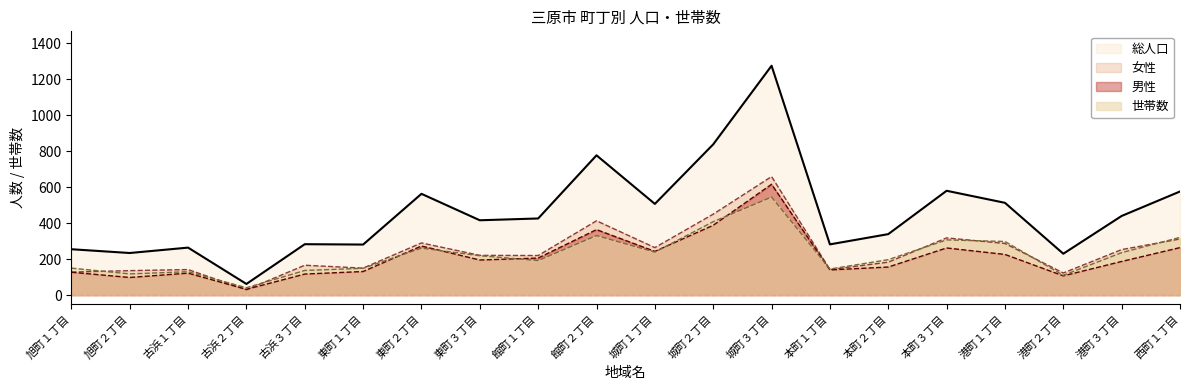

List the series in order of their peak value, highest first.

総人口, 女性, 男性, 世帯数